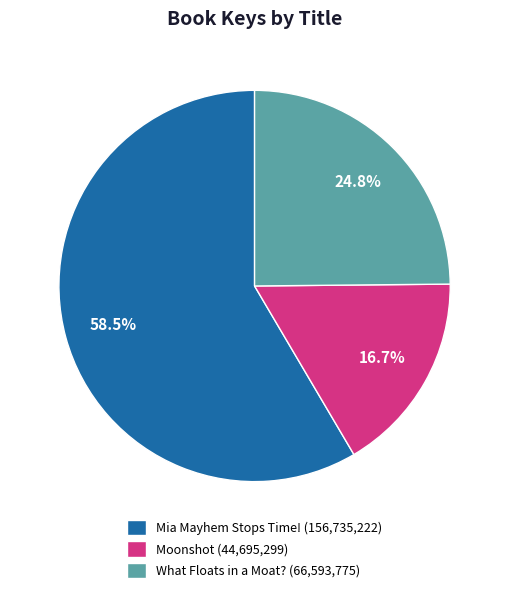

Which category has the biggest portion of the pie?

Mia Mayhem Stops Time!